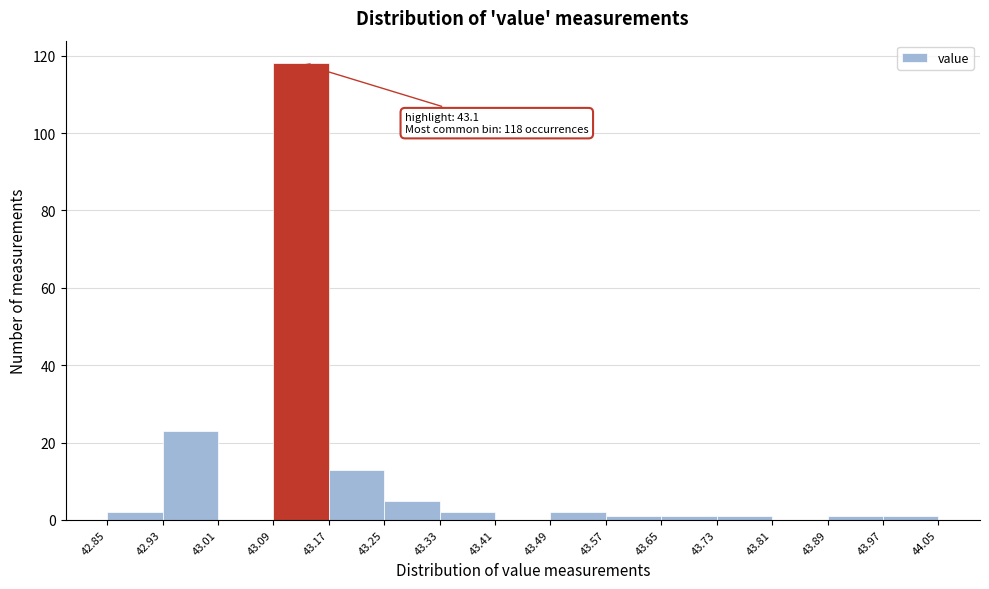

Which range on the x-axis has the tallest bar?

43.09 to 43.17